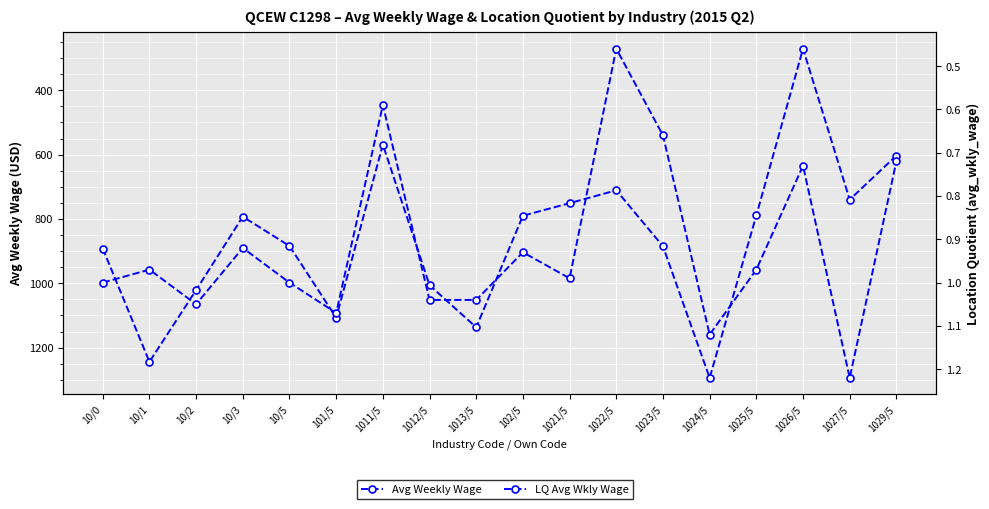

What is the difference between the maximum and minimum values in the LQ Avg Wkly Wage series?

0.8